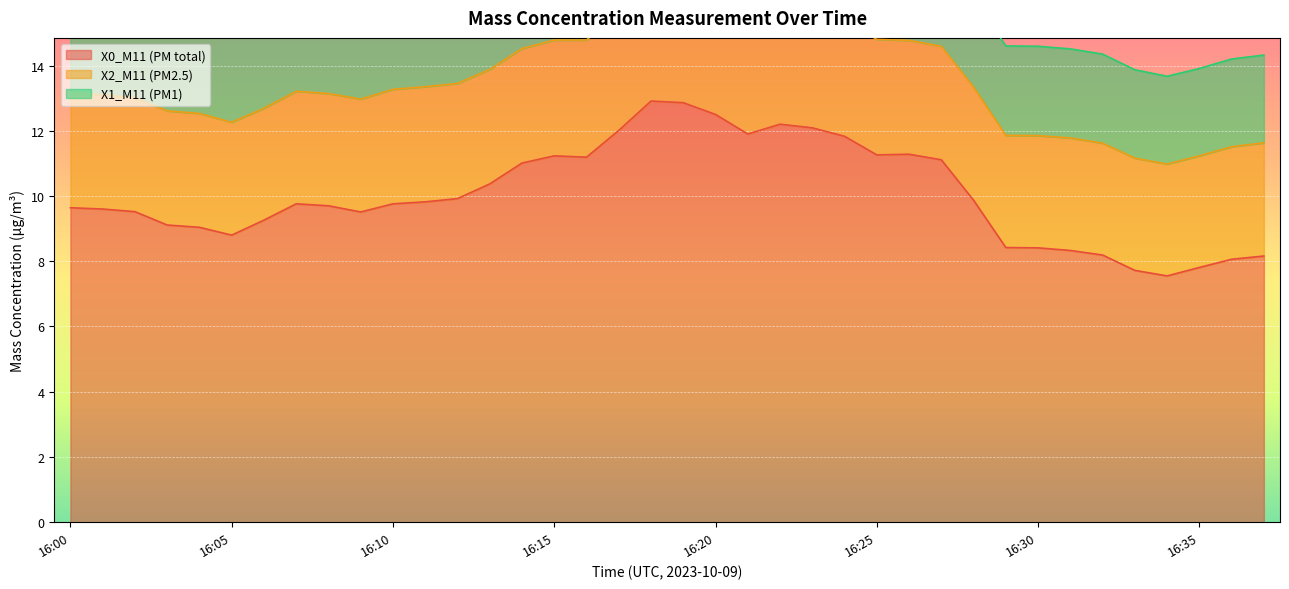

What is the sum of the X2_M11 (PM2.5) values at 16:19 and 16:25?

7.2